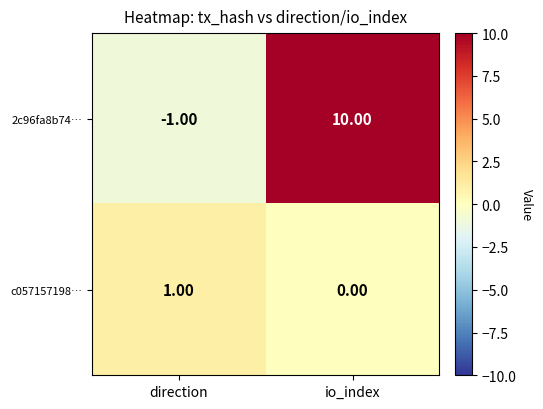

What is the sum of all 2c96fa8b74… values?

9